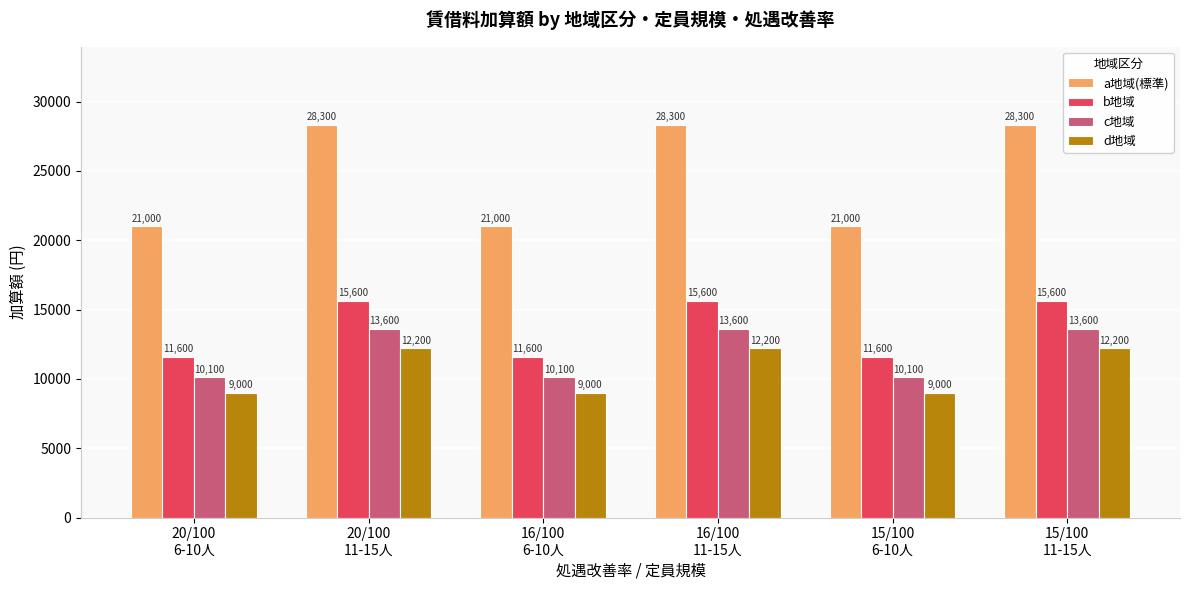

How many bars are there in each group?

4